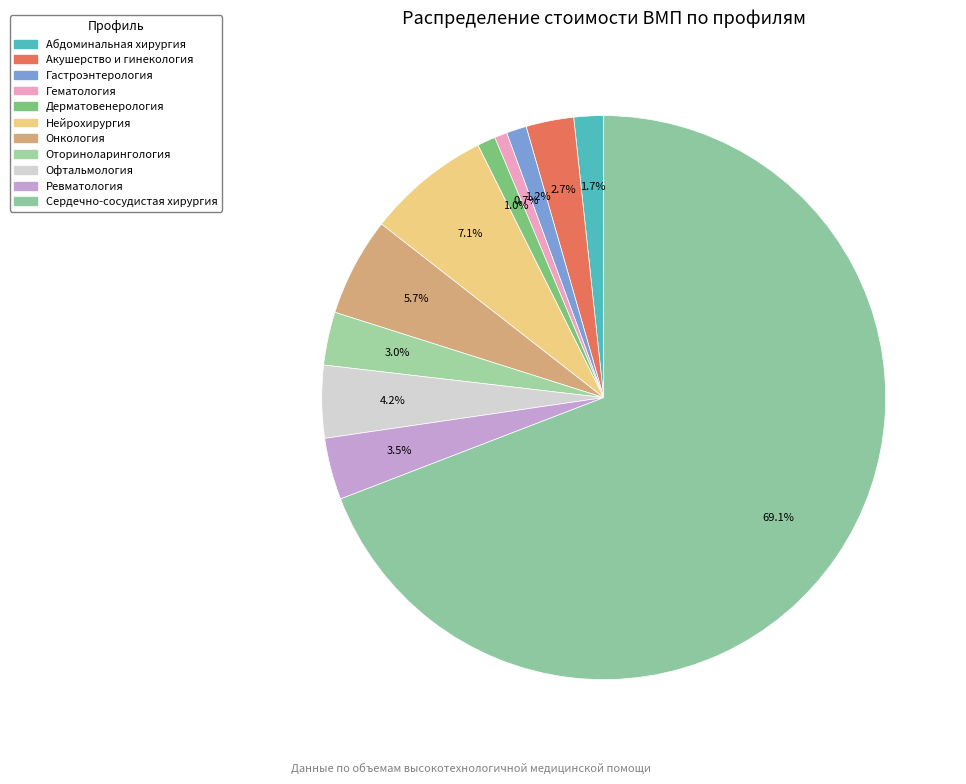

How many segments does this pie chart have?

11